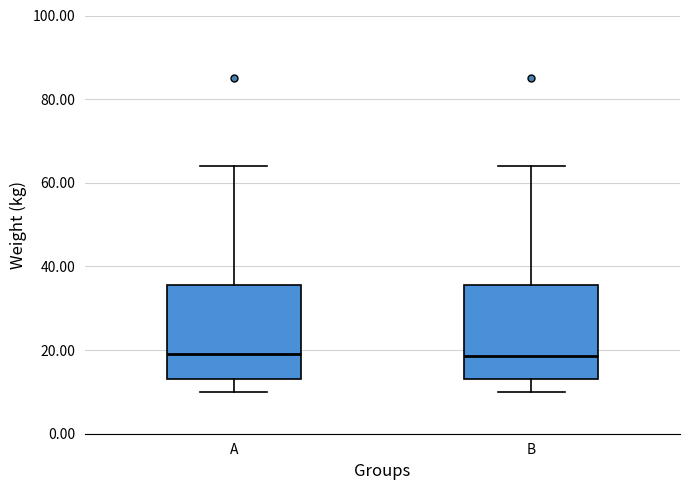

Reading left to right, transcribe this box plot: for each box, give where its median line is, the range the box spans, and where its two whiskers end, as read against the y-axis. The values are not printed on the chart, so give them approximately, as read against the axis.

A: median 20, box 14 to 36, whiskers 10 to 64
B: median 18, box 14 to 36, whiskers 10 to 64